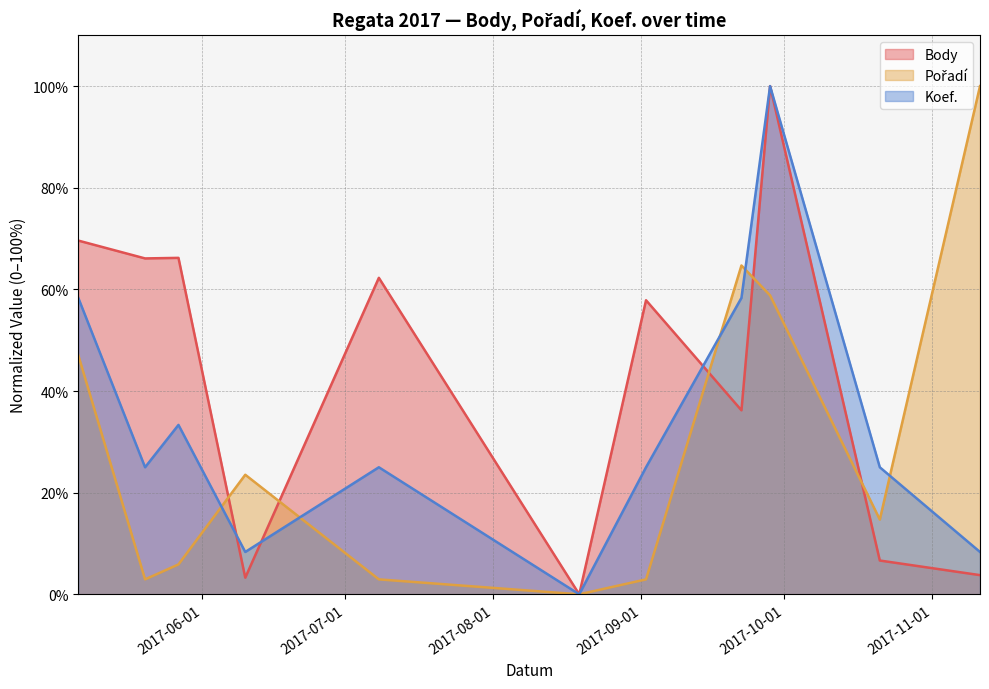

At which category does Koef. reach its first local valley?

2017-05-20